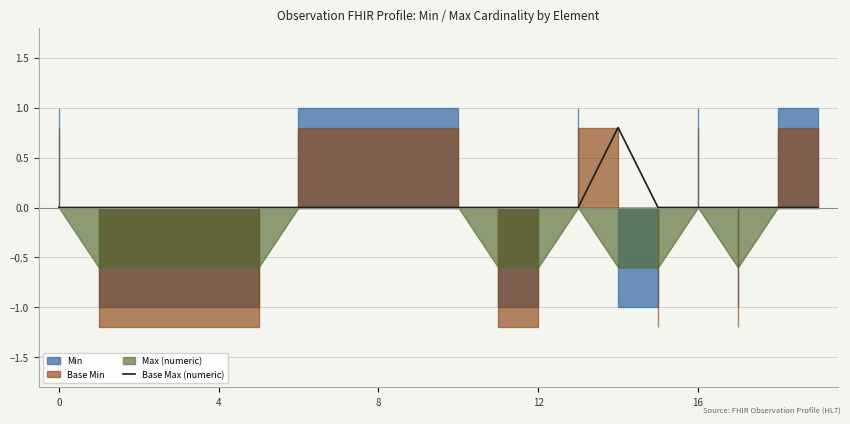

Does the chart display data point markers on the line(s)?

No